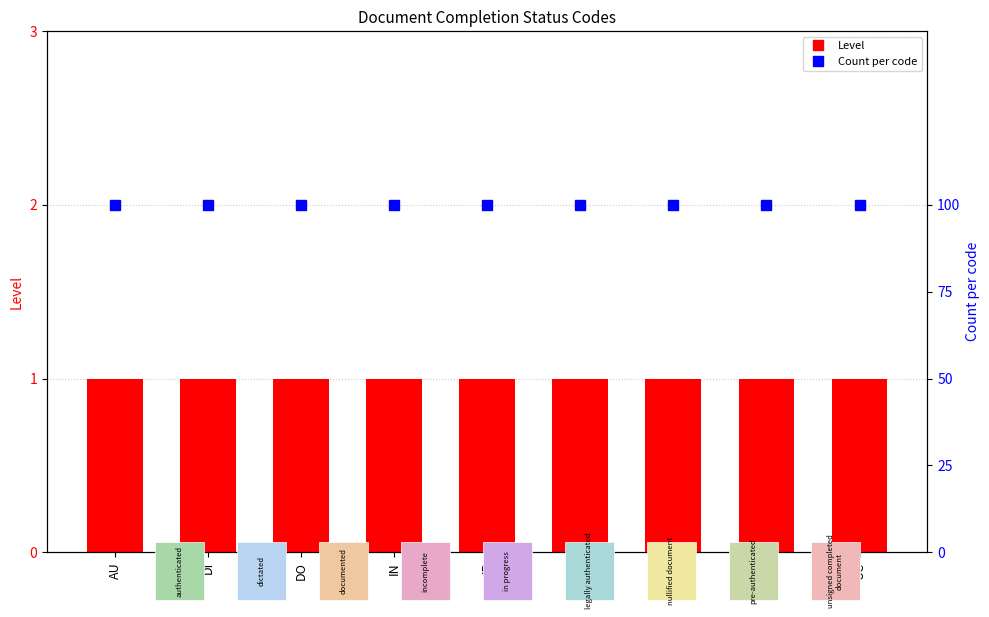

What is the label of the 6th bar from the right?

IN